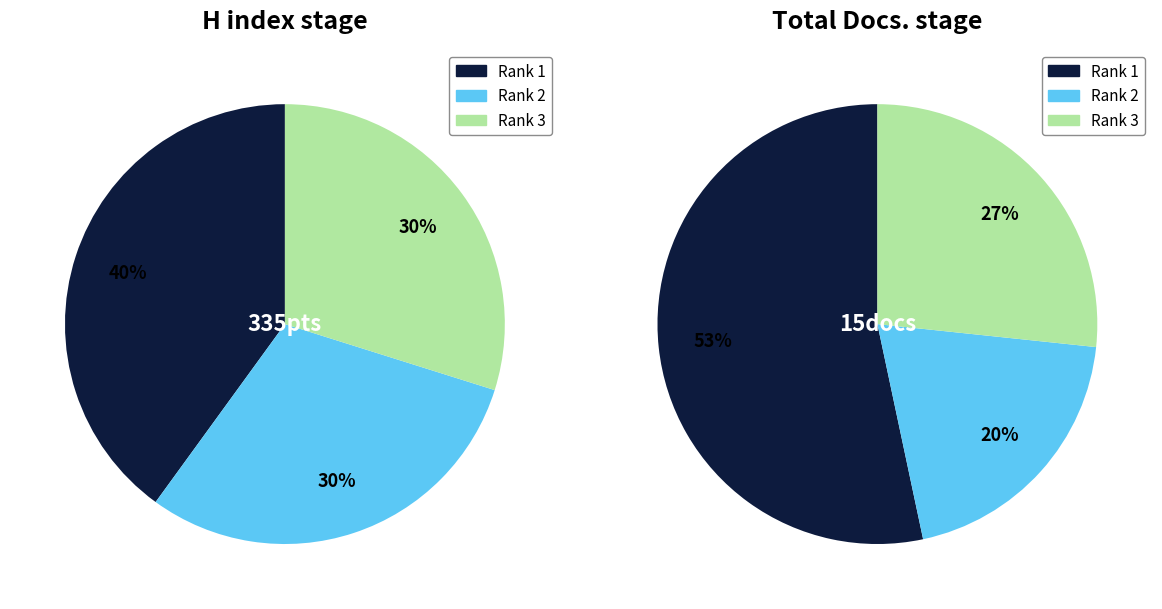

To the nearest percent, what portion does Rank 1 represent?

40%